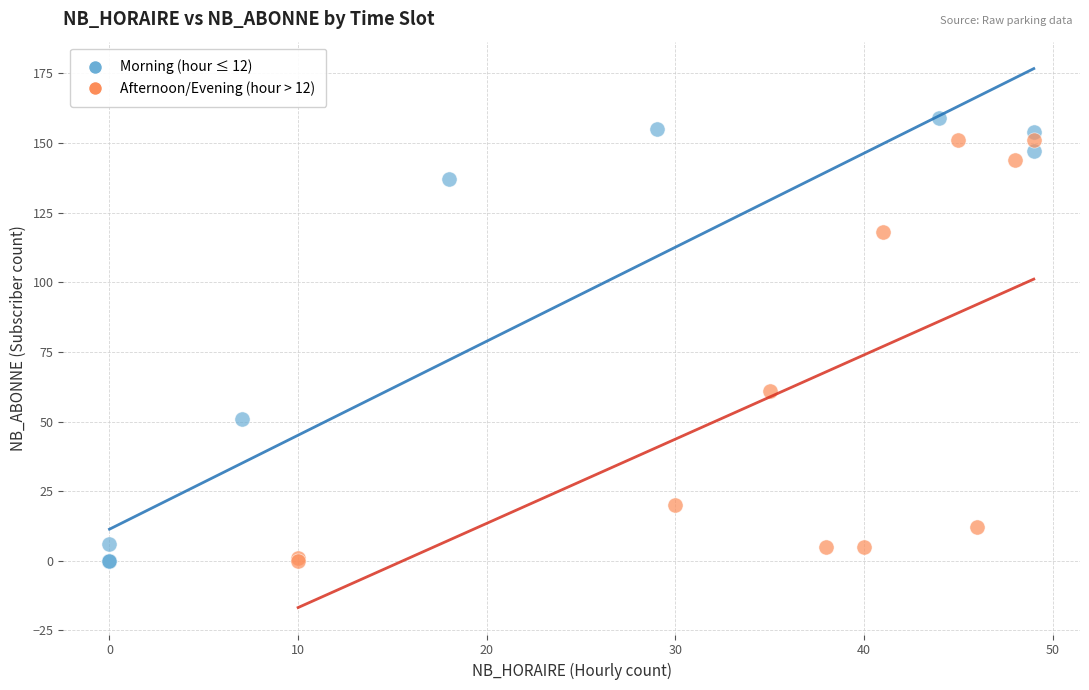

Which series has the largest Y range (max minus min)?

Morning (hour ≤ 12)